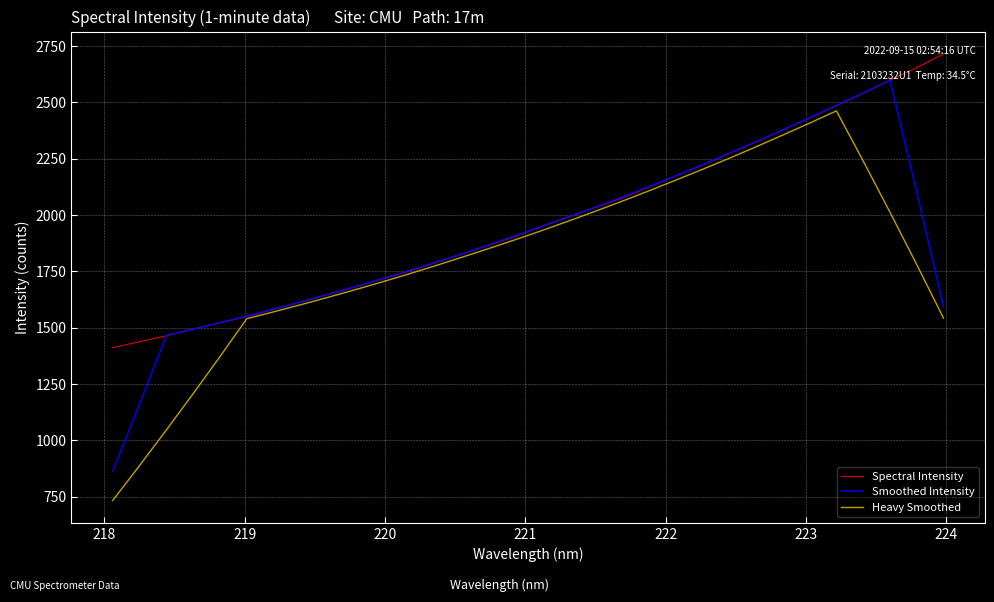

What is the maximum value shown in the chart?

2715.3